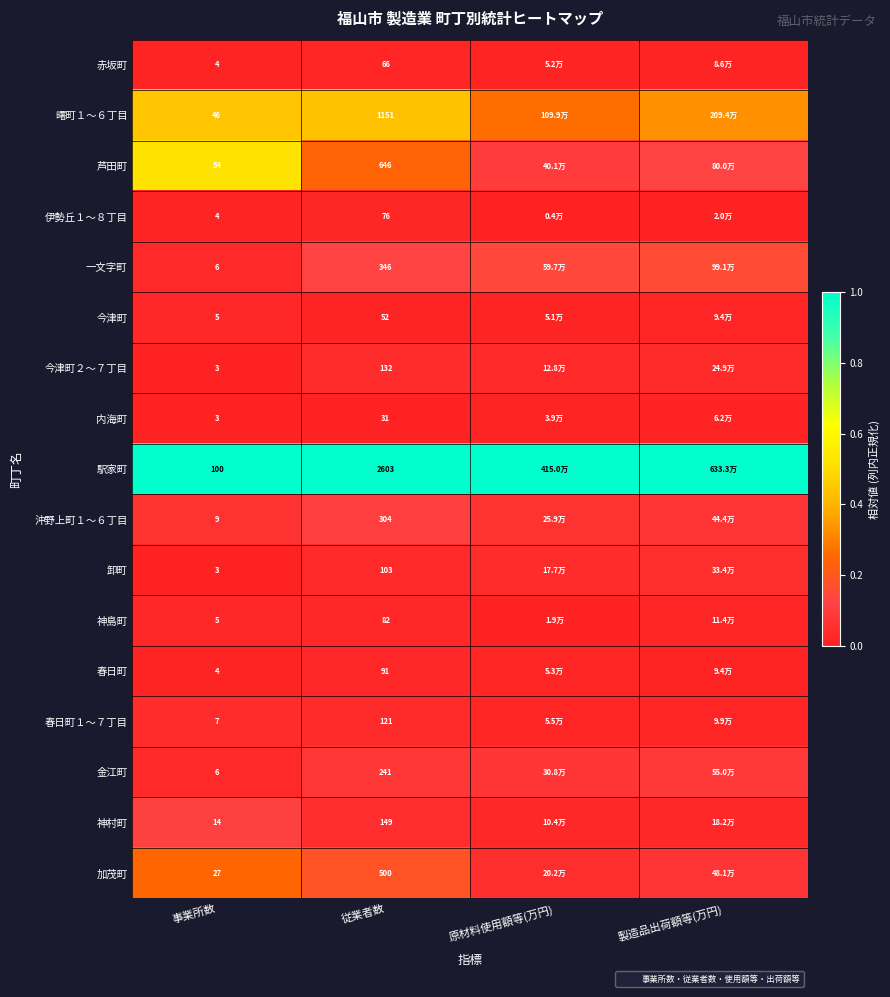

The value of 内海町 at 事業所数 is 0.0. True or false?

False